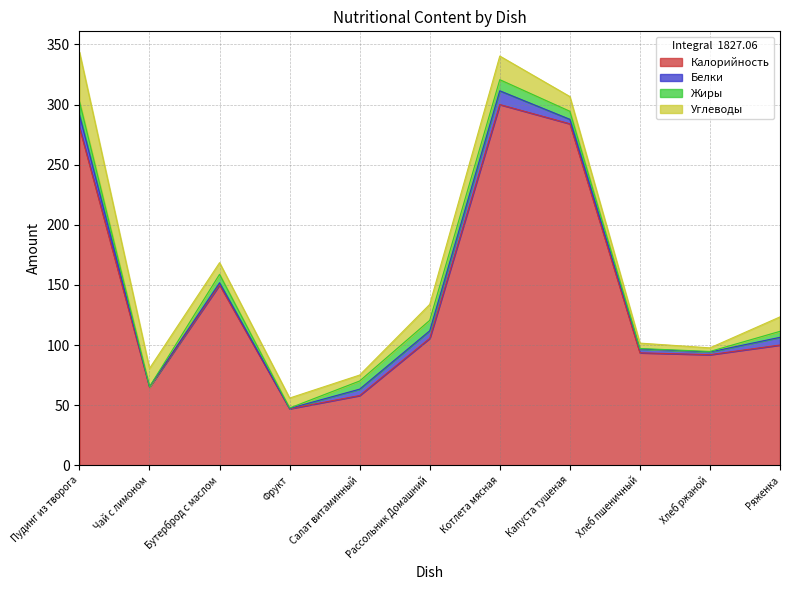

At which category does Жиры reach its first local peak?

Бутерброд с маслом